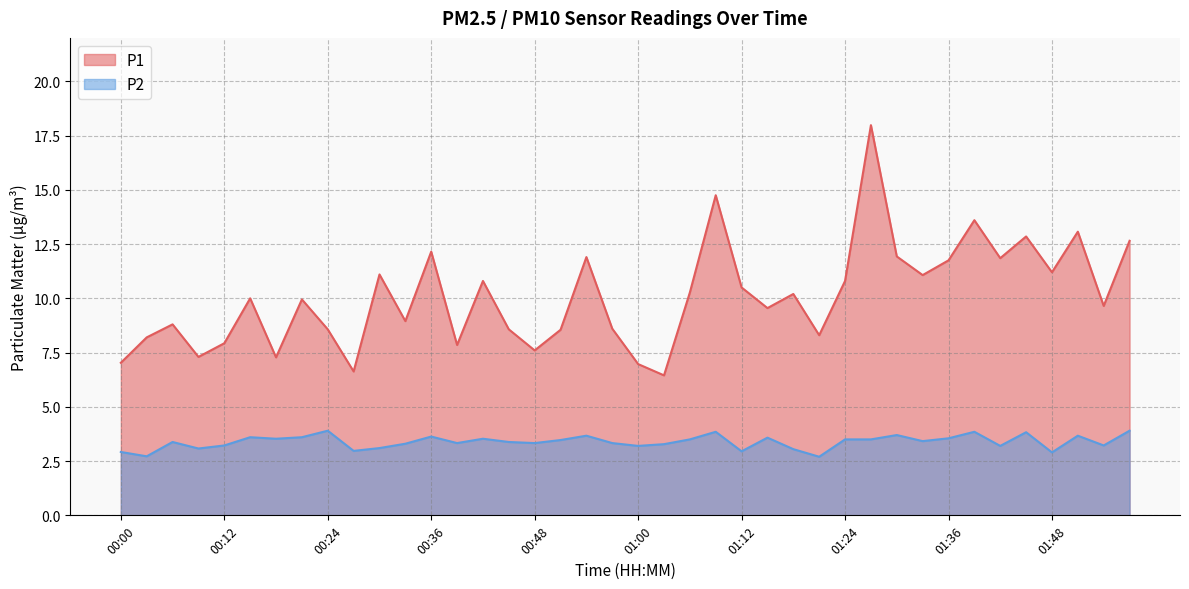

True or false: P1 and P2 cross at least once.

False